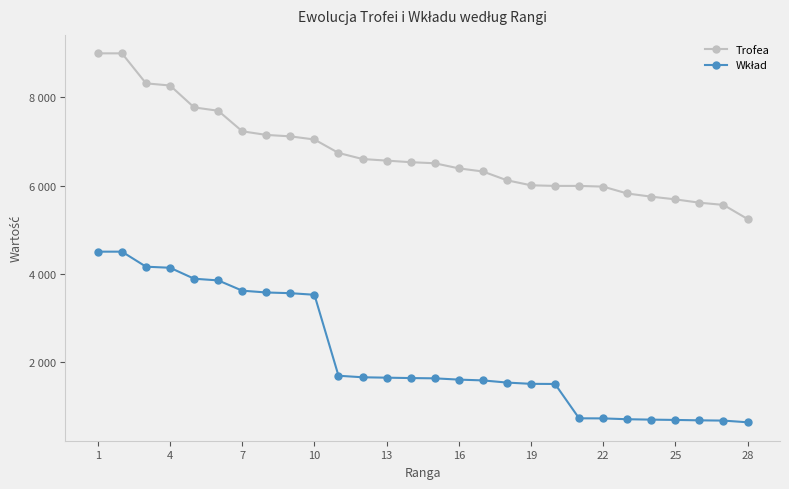

Does the chart have visible grid lines?

No